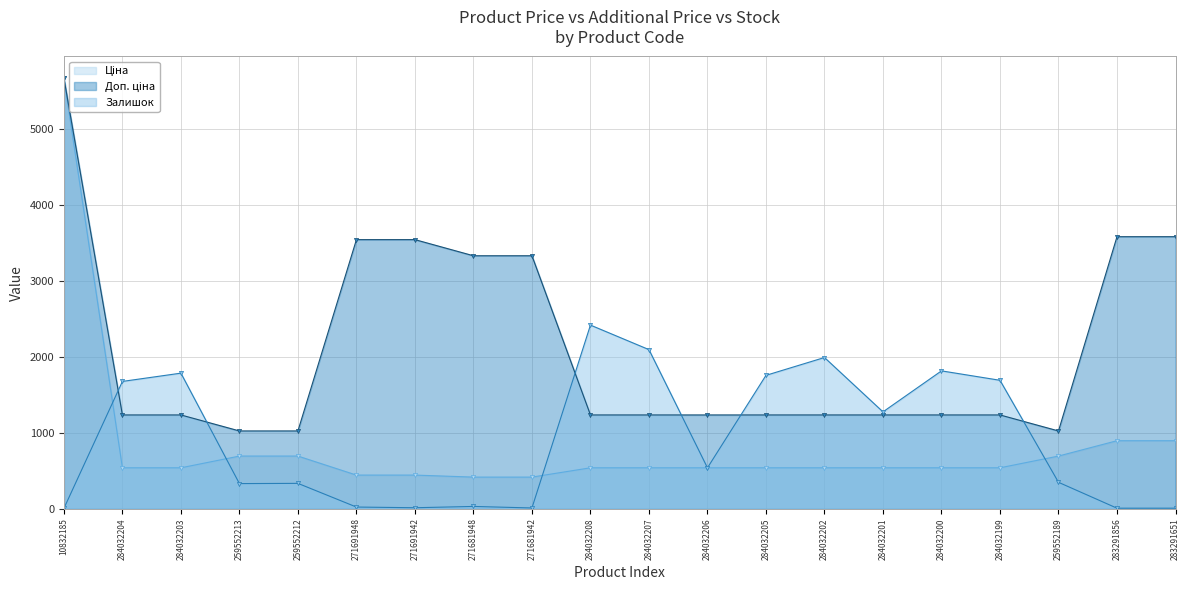

What is the maximum value shown in the chart?

5673.8